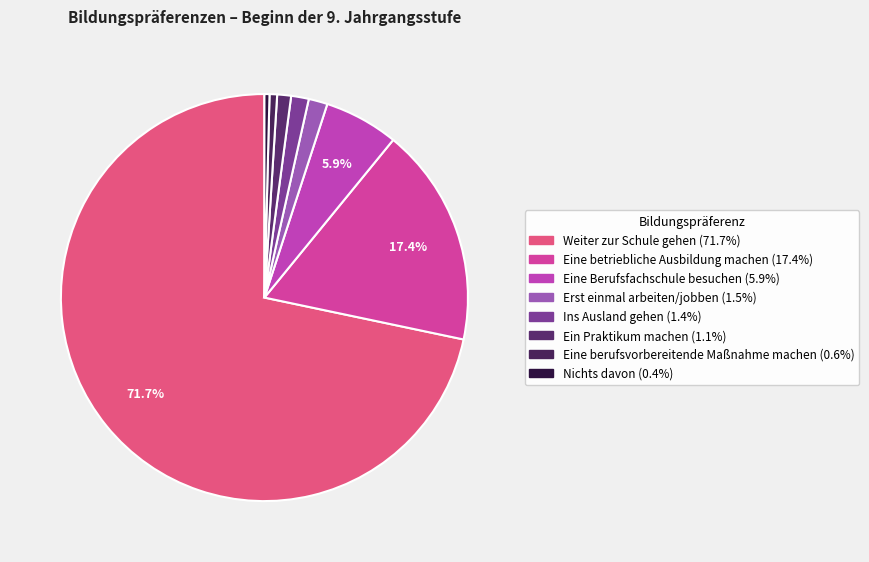

What percentage is NOT represented by Erst einmal arbeiten/jobben?

98.5%